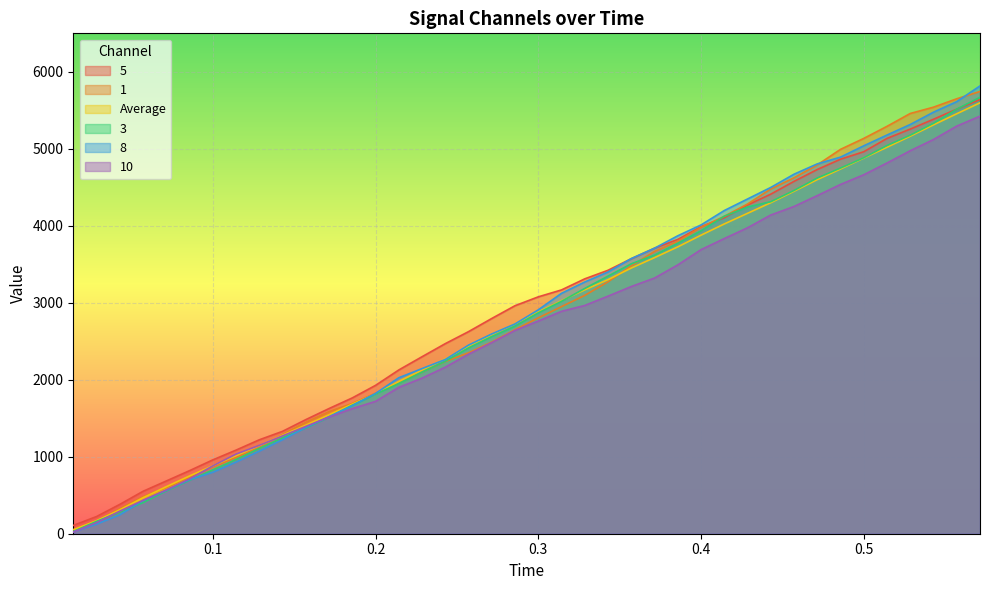

What is the average value of the 8 series?

2860.6